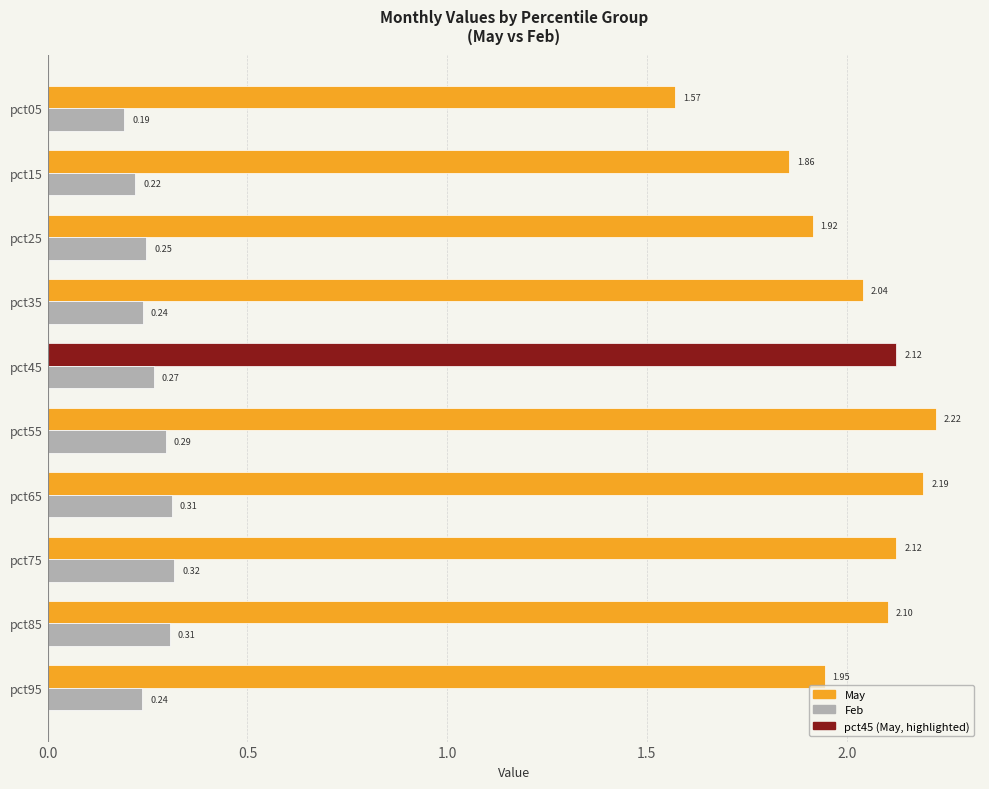

Which series has the widest spread of values?

May